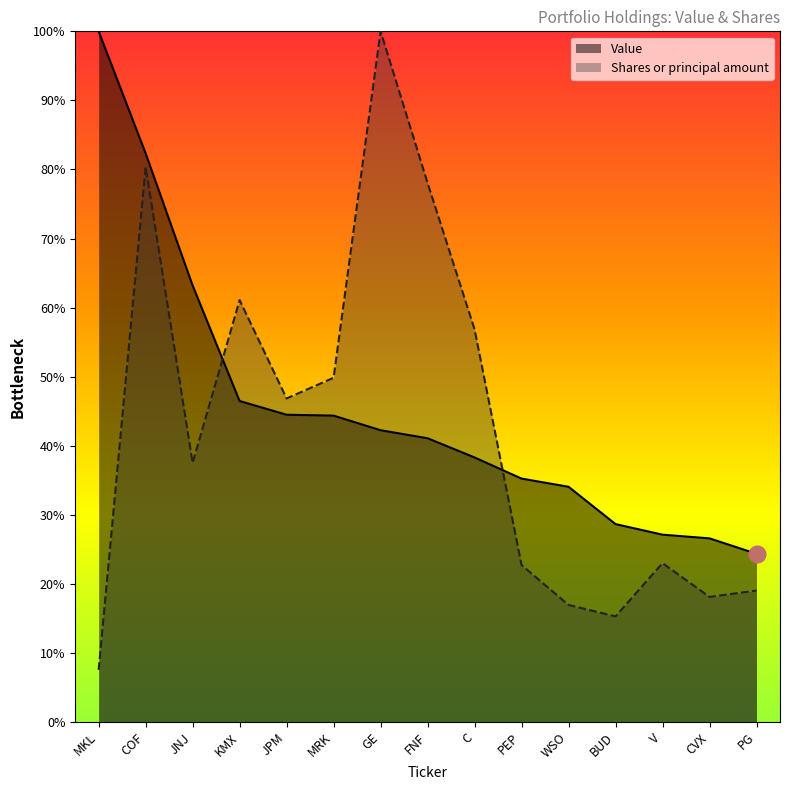

What is the highest value of the Value series?

1.0